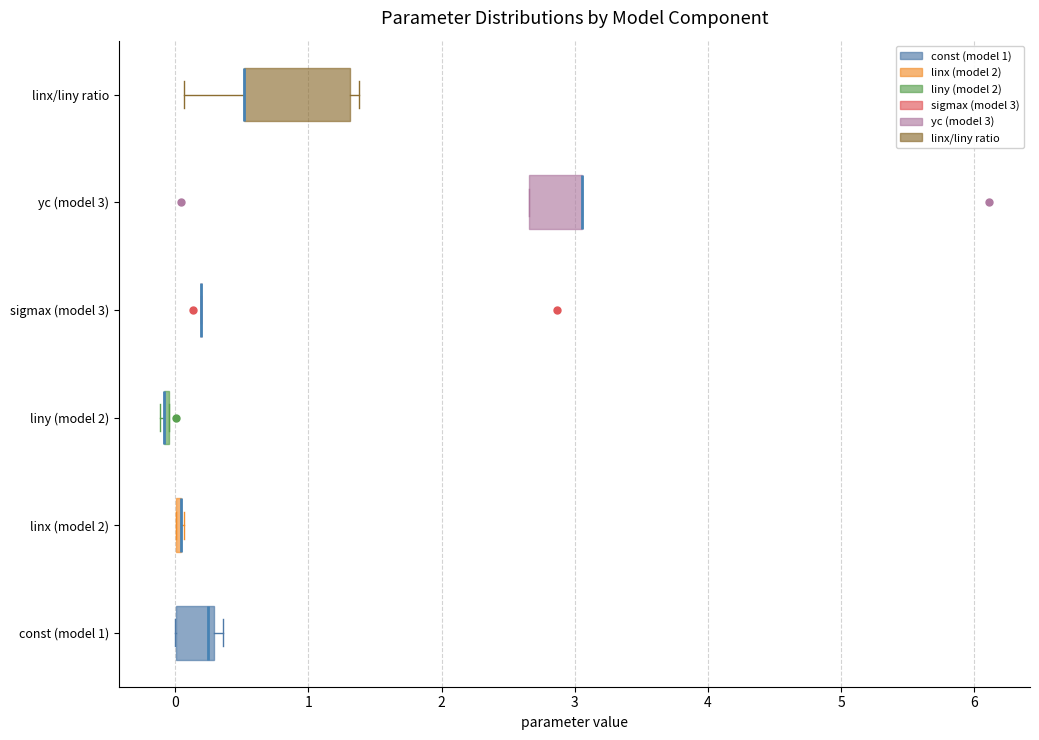

Comparing the boxes themselves (not the whiskers), which one is the widest?

linx/liny ratio